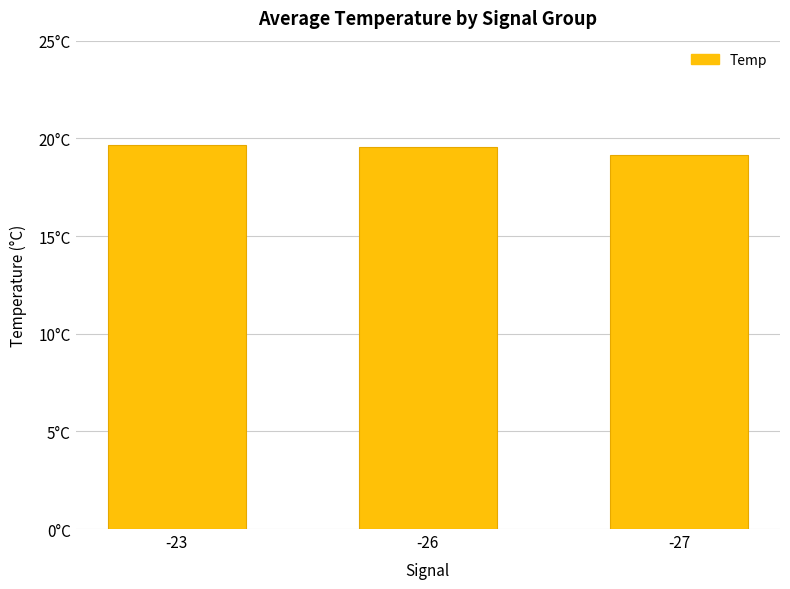

Which category has the lowest value across all series?

-27